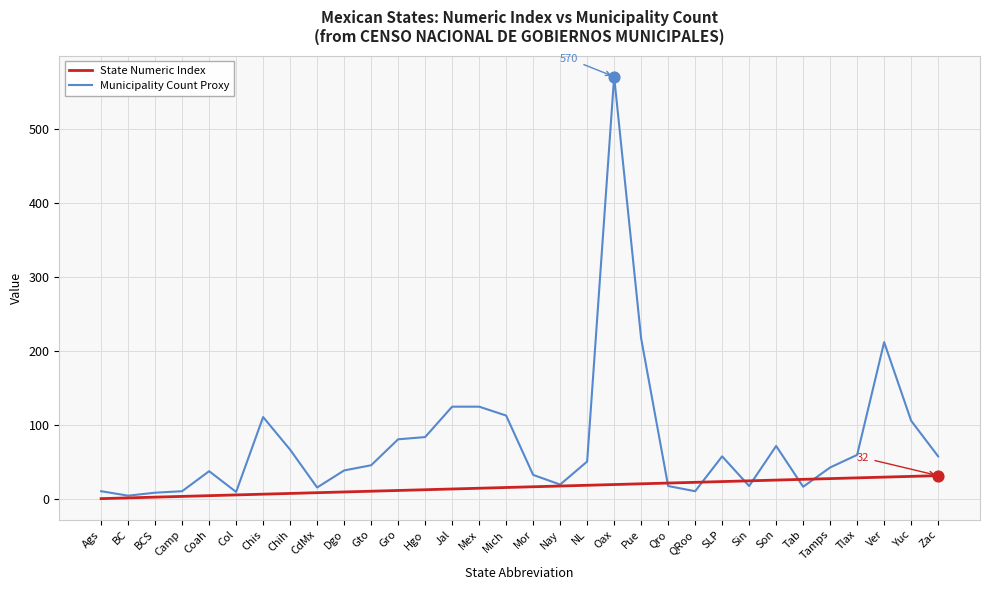

Which series has the widest spread of values?

Municipality Count Proxy